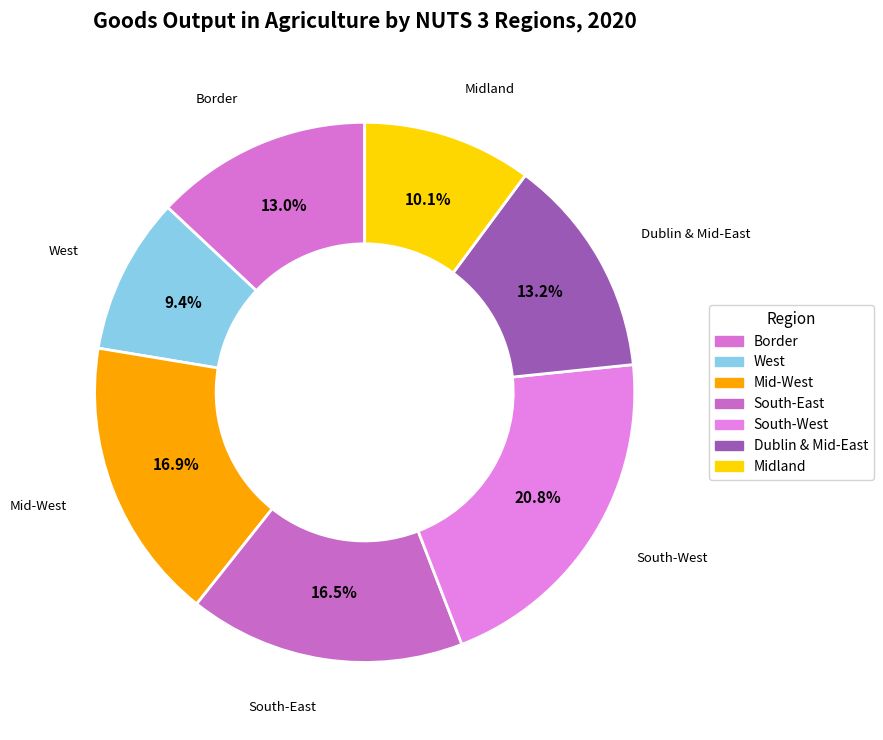

To the nearest percent, what percentage of the pie is Mid-West?

17%